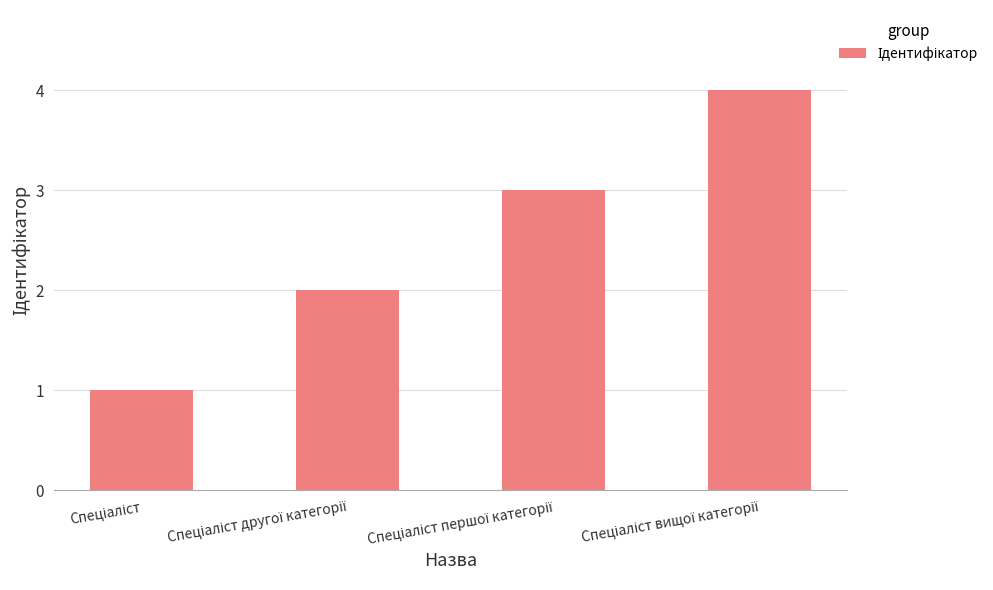

What is the difference between the maximum and minimum values?

3